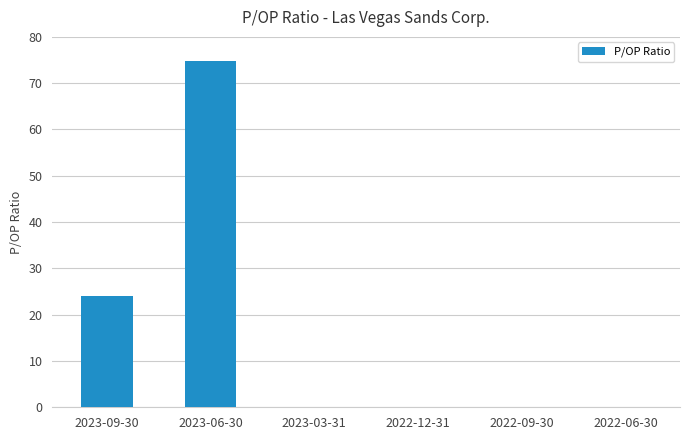

Reading right to left, transcribe all the data shown in this chart.

2022-06-30=0.0	2022-09-30=0.0	2022-12-31=0.0	2023-03-31=0.0	2023-06-30=74.8	2023-09-30=24.1